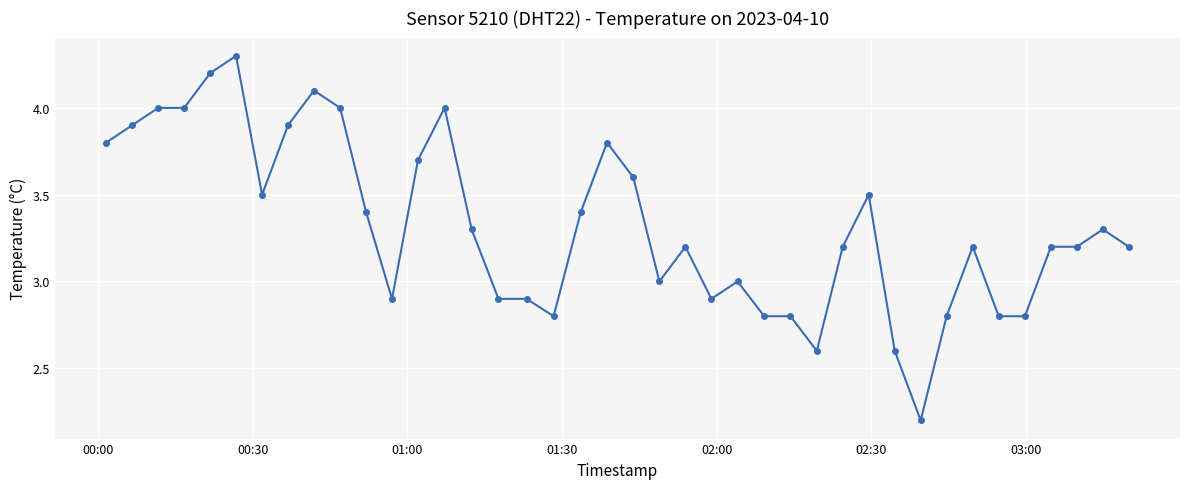

True or false: there are more than 1 points higher than both neighbors.

True